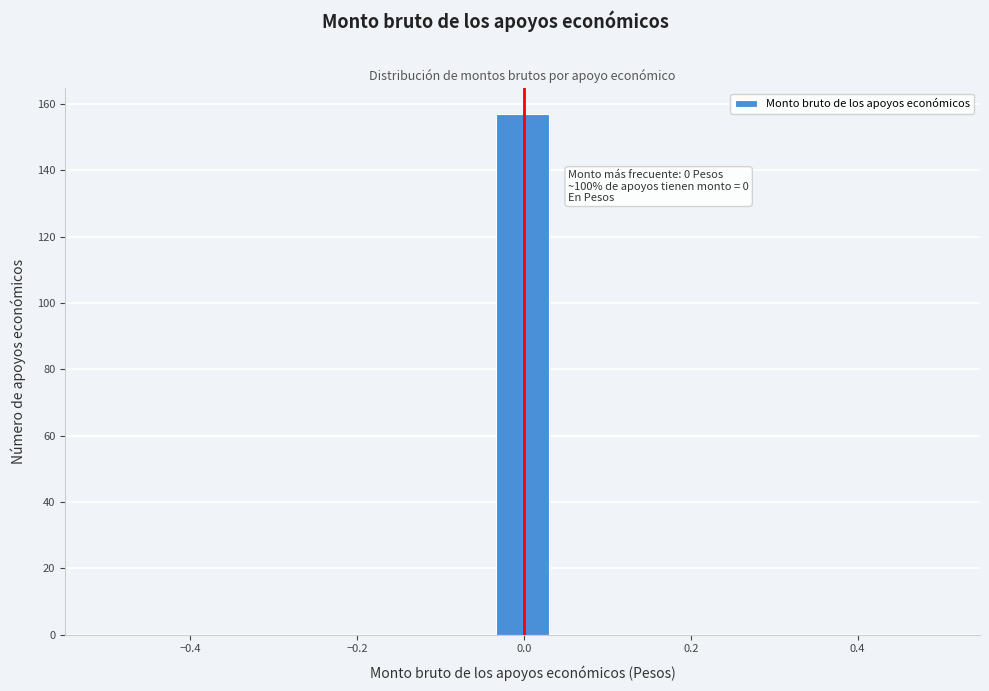

Around what value on the x-axis is the tallest bar? Give the approximate position of its centre, as read against the axis.

0.00